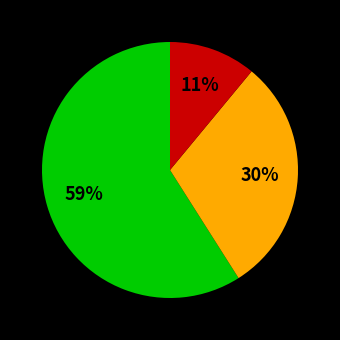

Is there any slice that represents more than half of the pie?

Yes